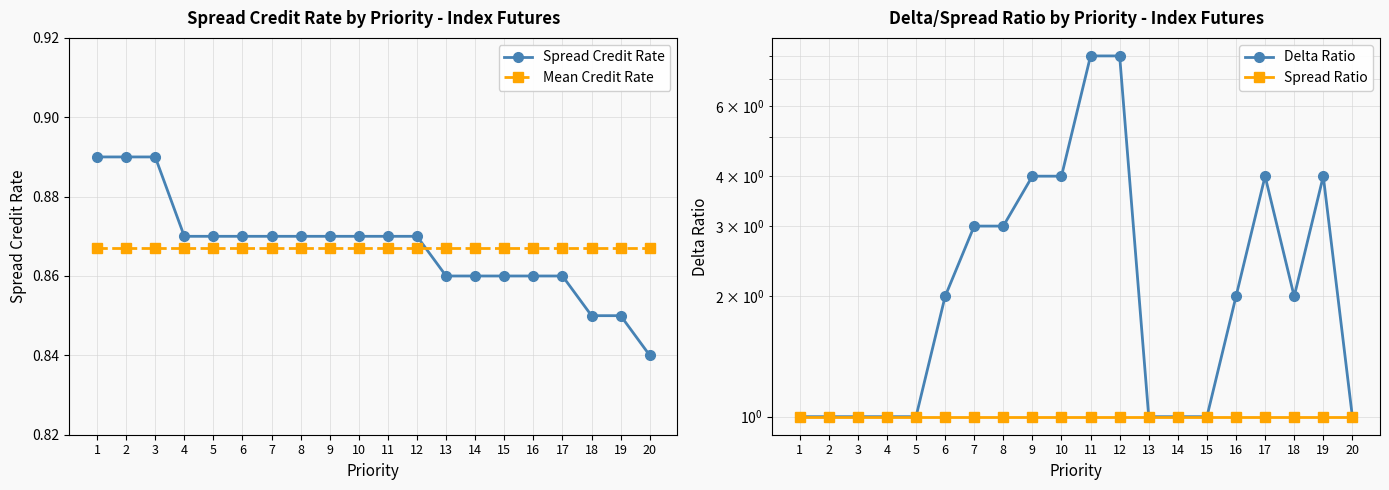

True or false: Mean Credit Rate and Spread Credit Rate cross at least once.

True